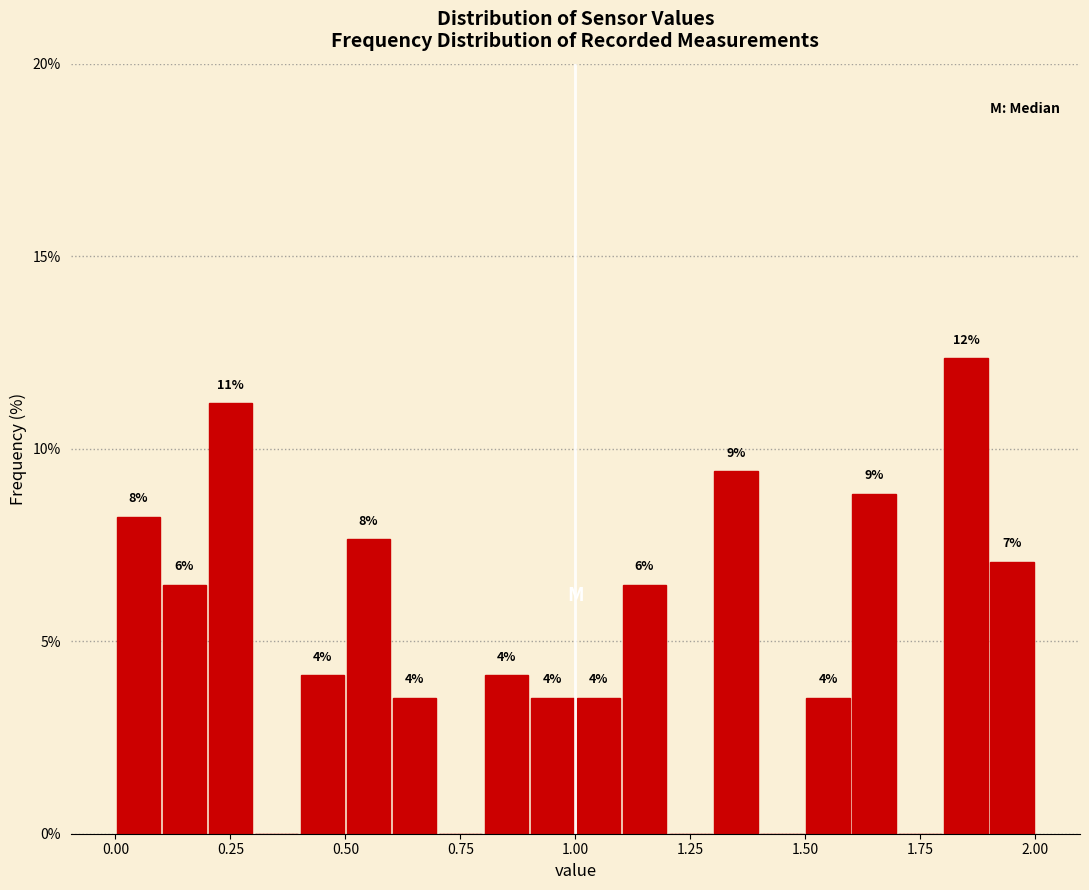

Read against the x-axis, roughly where is the centre of the tallest bar?

1.85